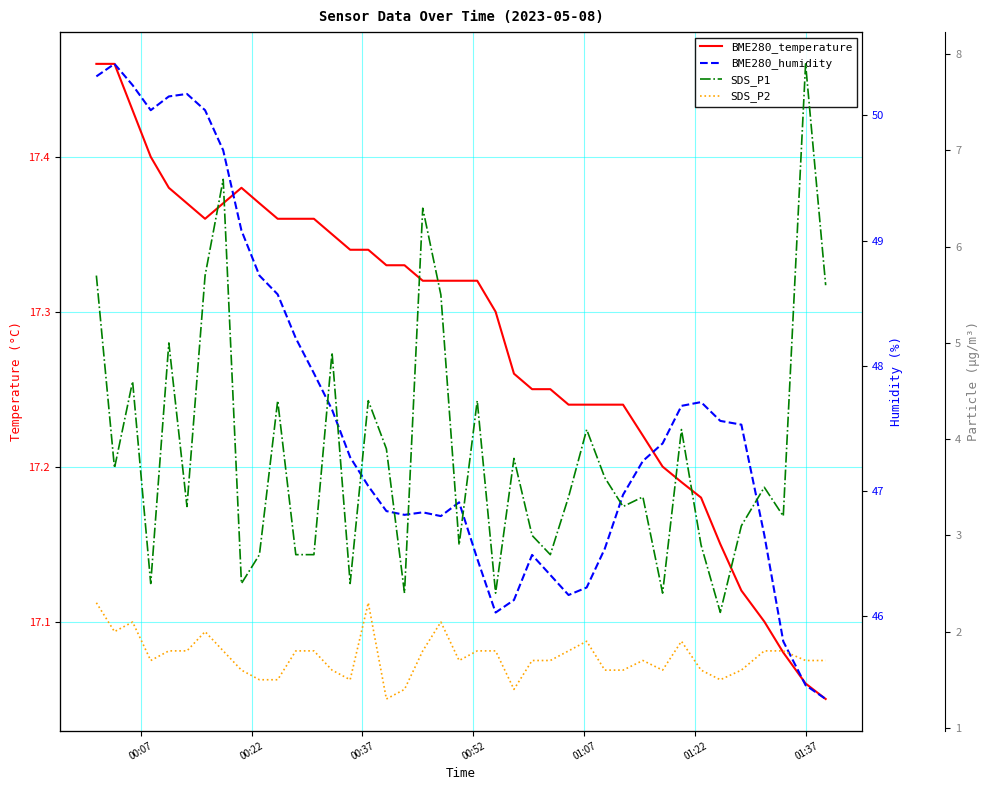

How many values in the BME280_humidity series are below 47?

18